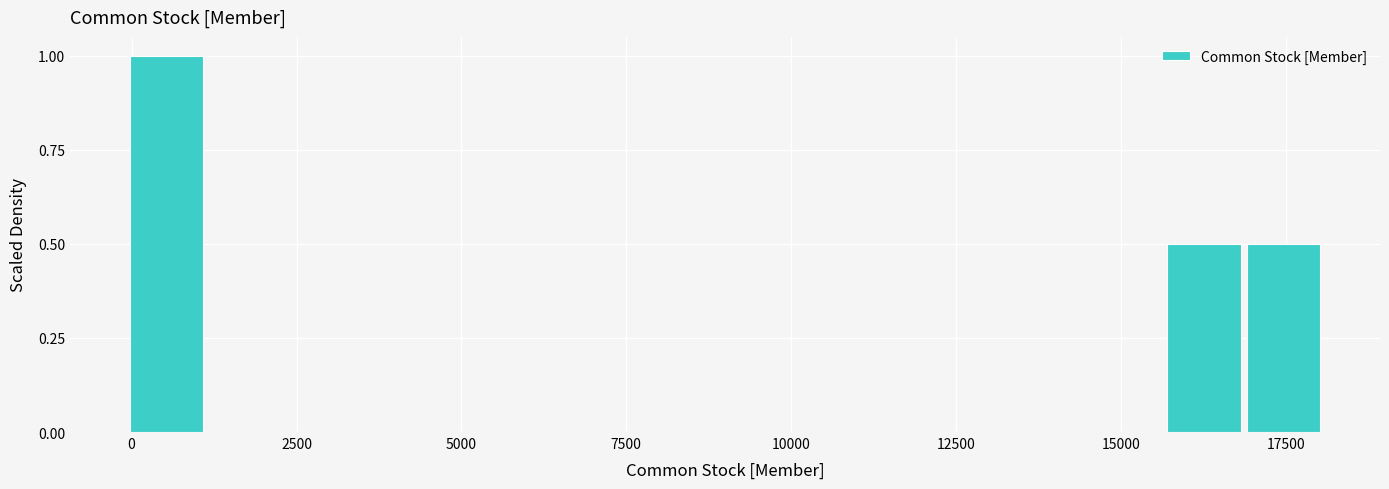

Around what value on the x-axis is the tallest bar? Give the approximate position of its centre, as read against the axis.

500